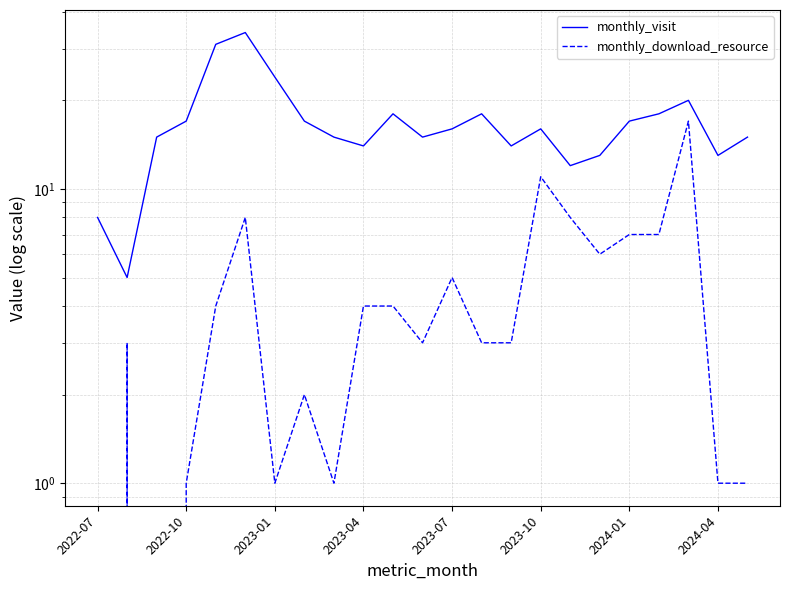

Does the chart have visible grid lines?

Yes